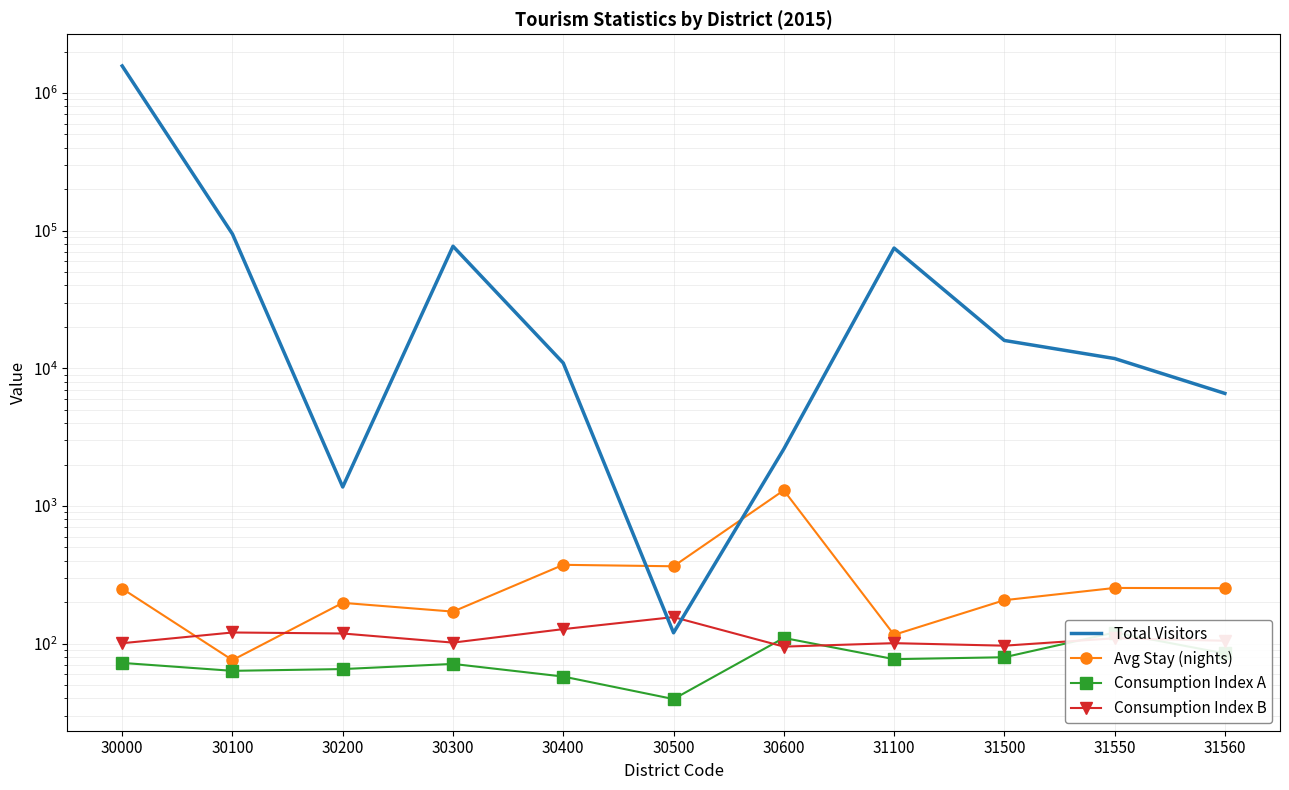

Between 30100 and 31550, which series saw the biggest shift?

Total Visitors